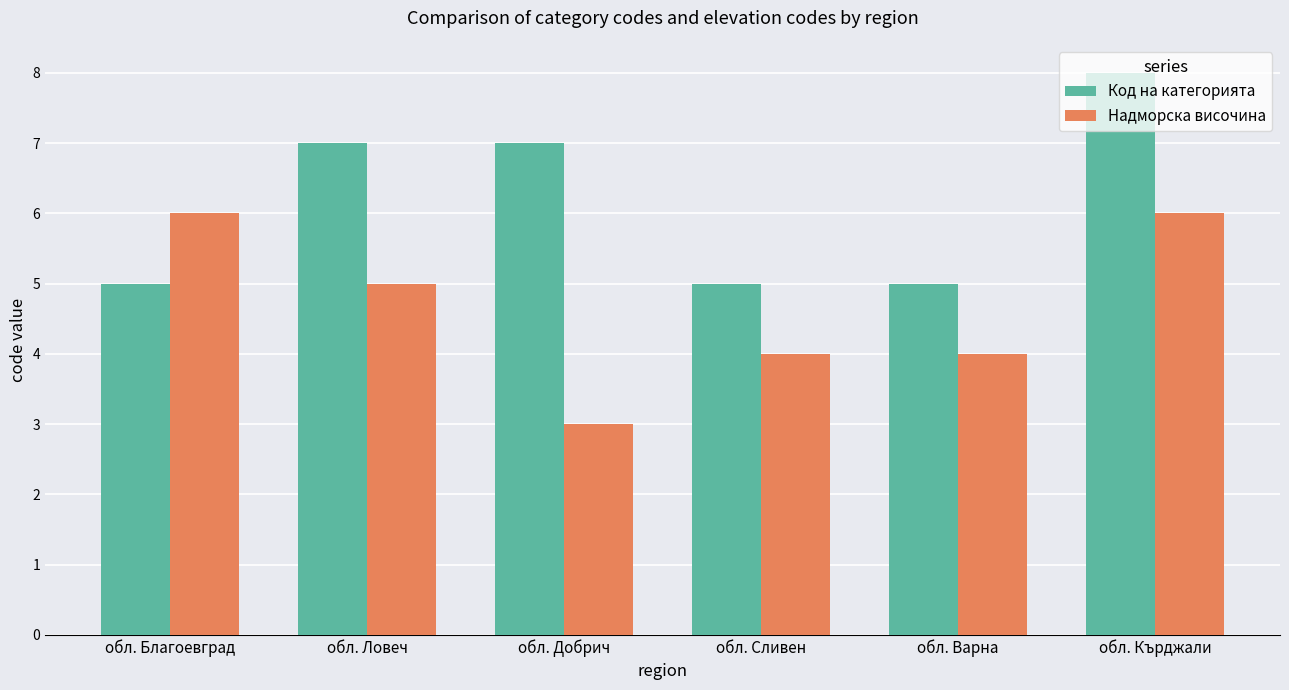

What is the spread (max minus min) of values at обл. Кърджали?

2